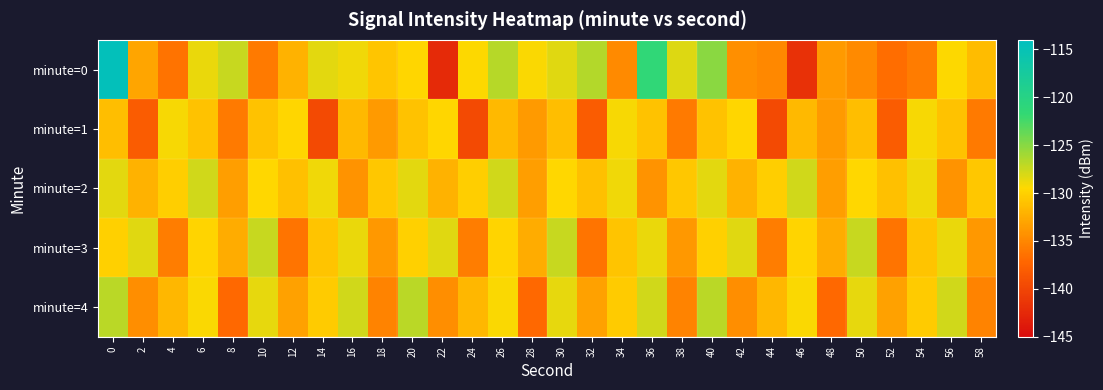

Rank the series by their maximum value, from highest to lowest.

minute=0, minute=4, minute=3, minute=2, minute=1